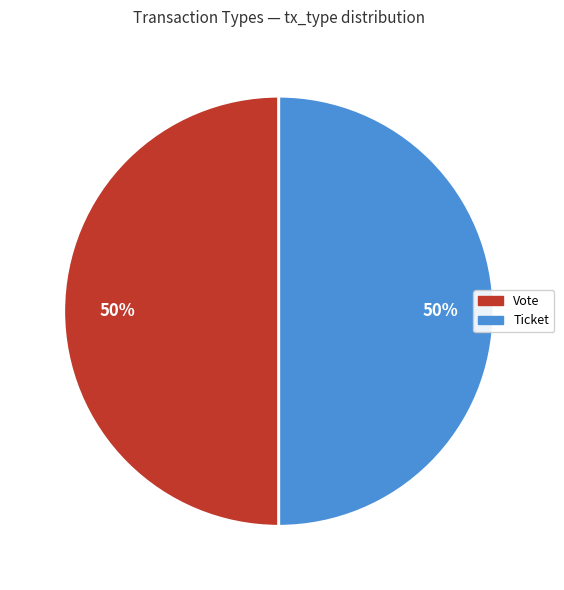

How many segments does this pie chart have?

2